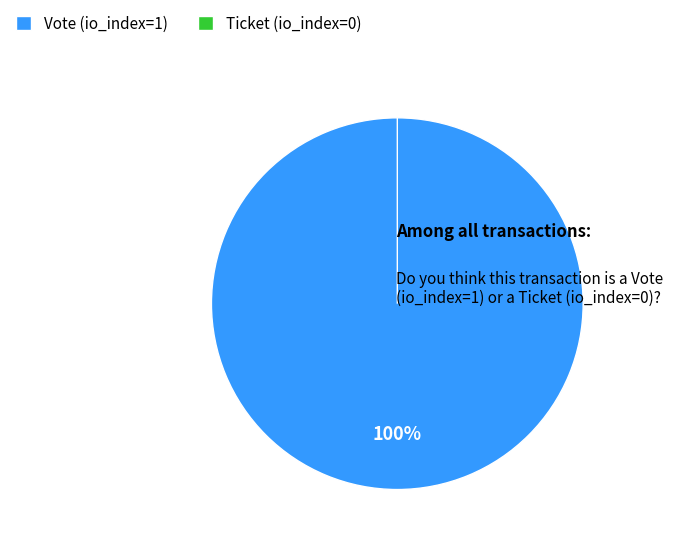

To the nearest percent, what is the difference between the Vote and Ticket slice percentages?

100%